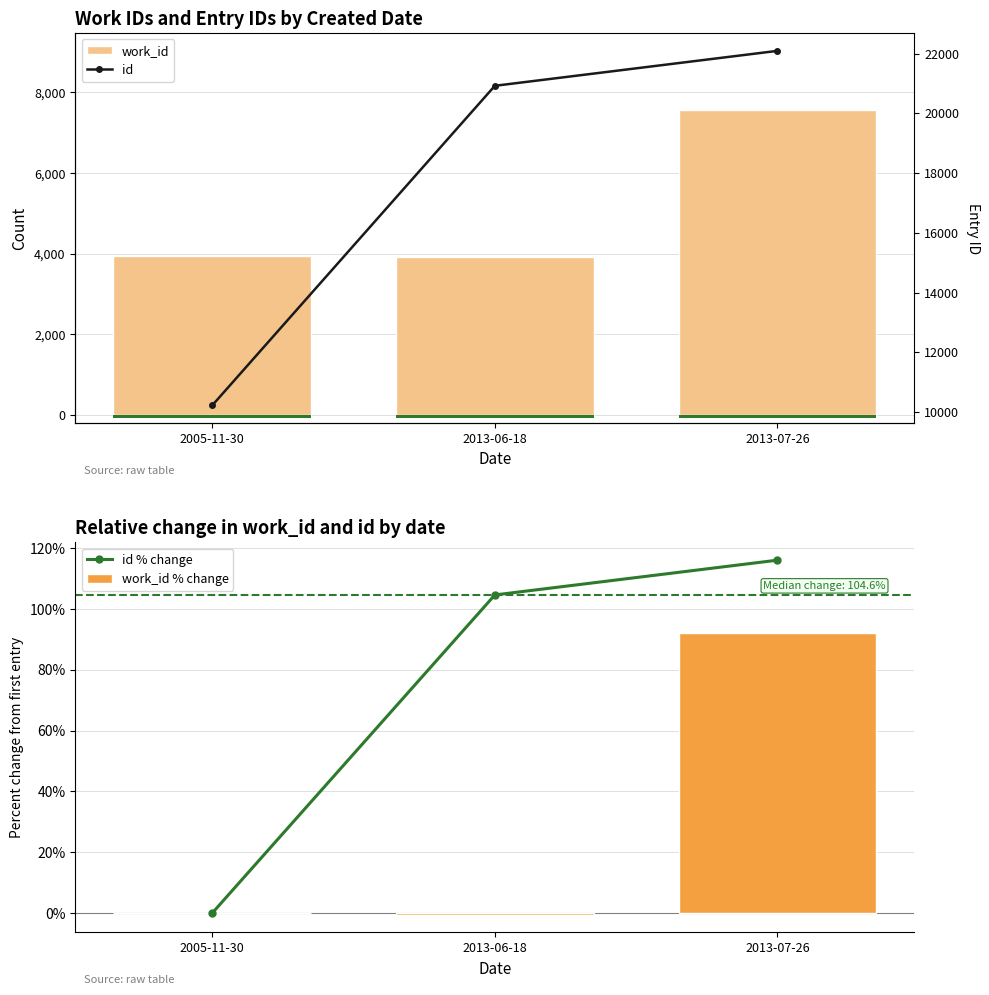

The id % change series shows 116.1 at 2013-07-26. True or false?

True